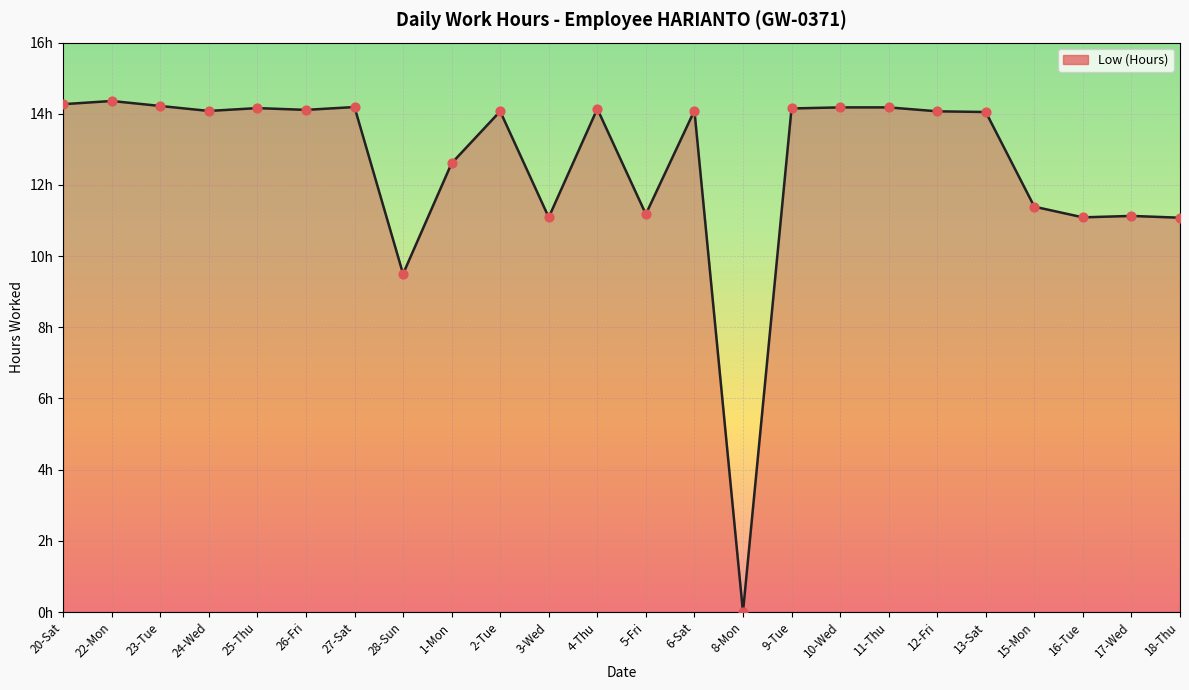

Approximately how many times larger is the value at 3-Wed compared to 11-Thu?

0.8